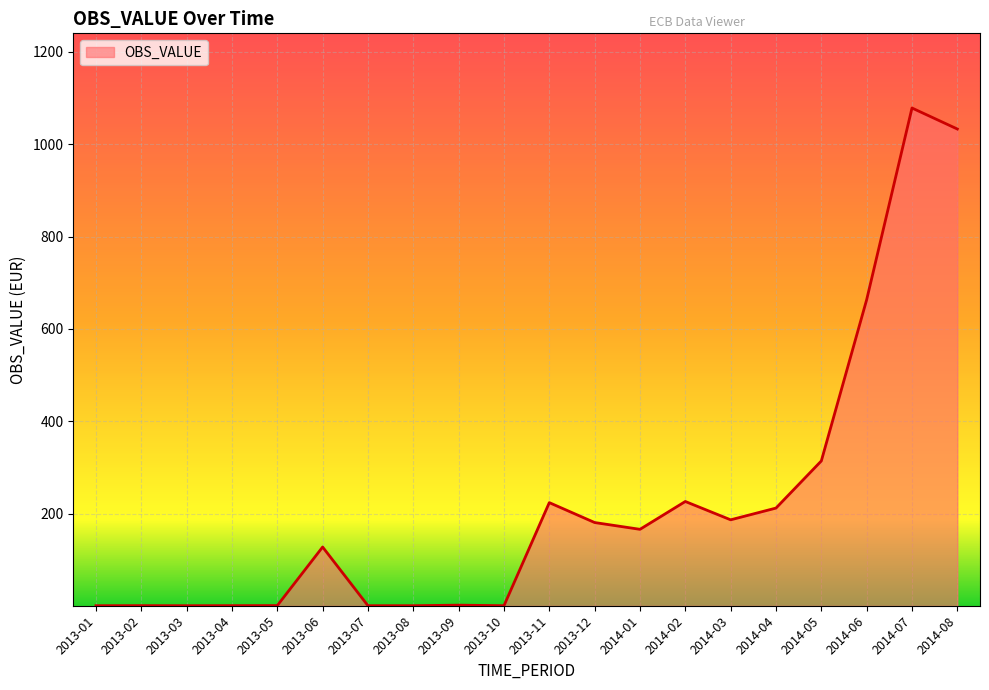

Which has a higher value, 2014-08 or 2013-03?

2014-08